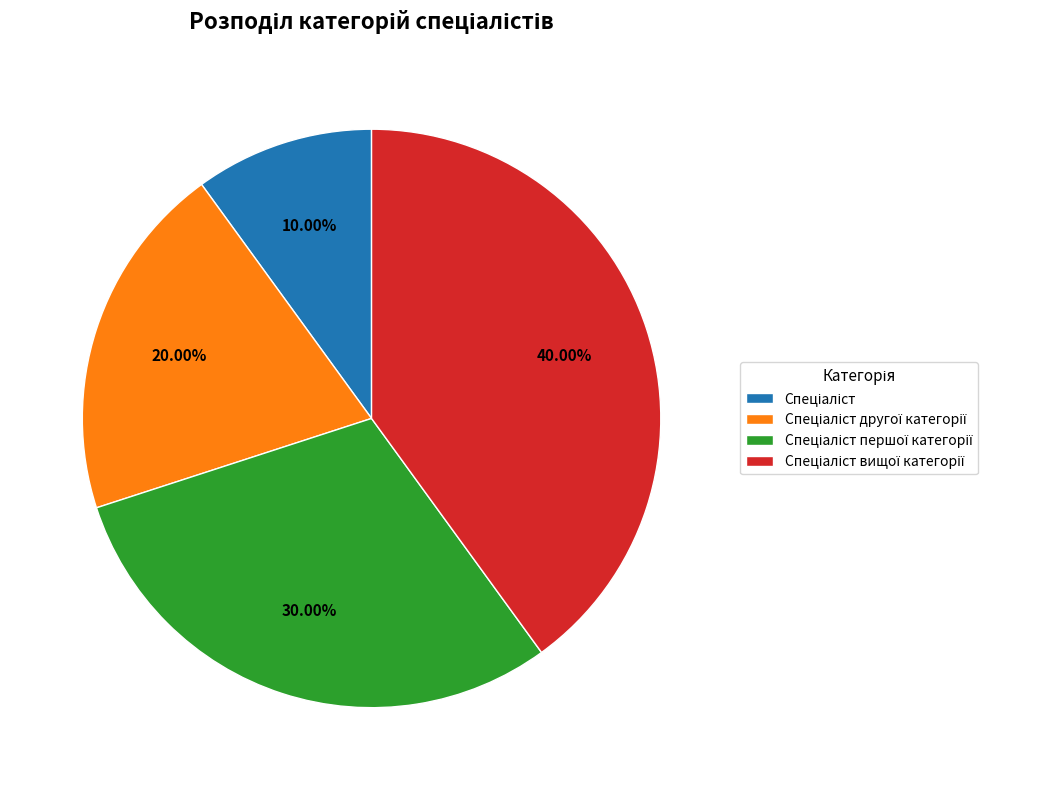

Is there any slice that represents more than half of the pie?

No